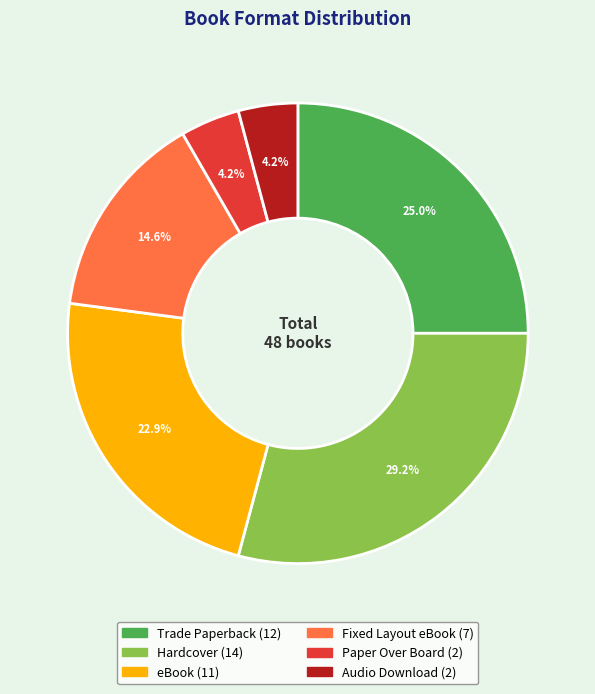

How much of the chart is everything except Audio Download?

95.8%